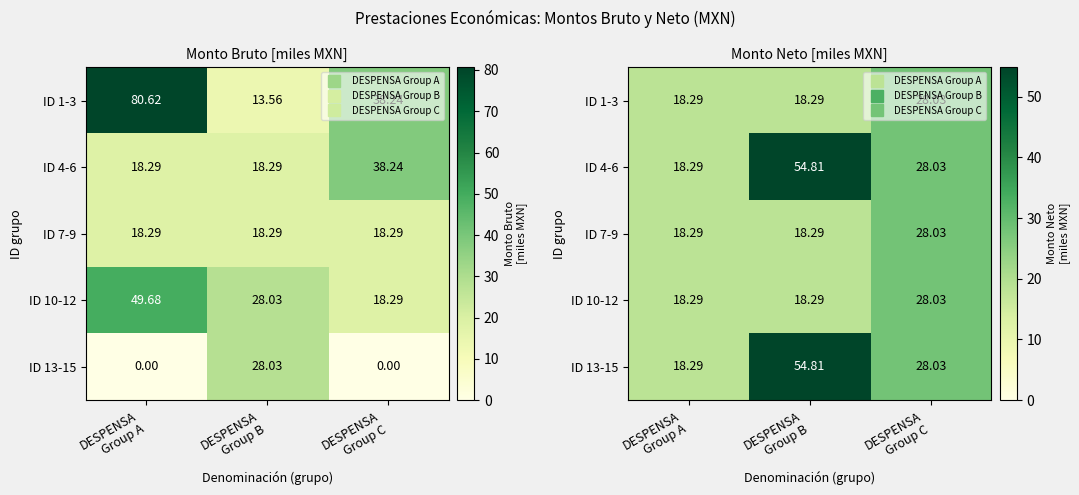

What is the difference between the ID 1-3 values at DESPENSA Group B and DESPENSA Group C?

9.7